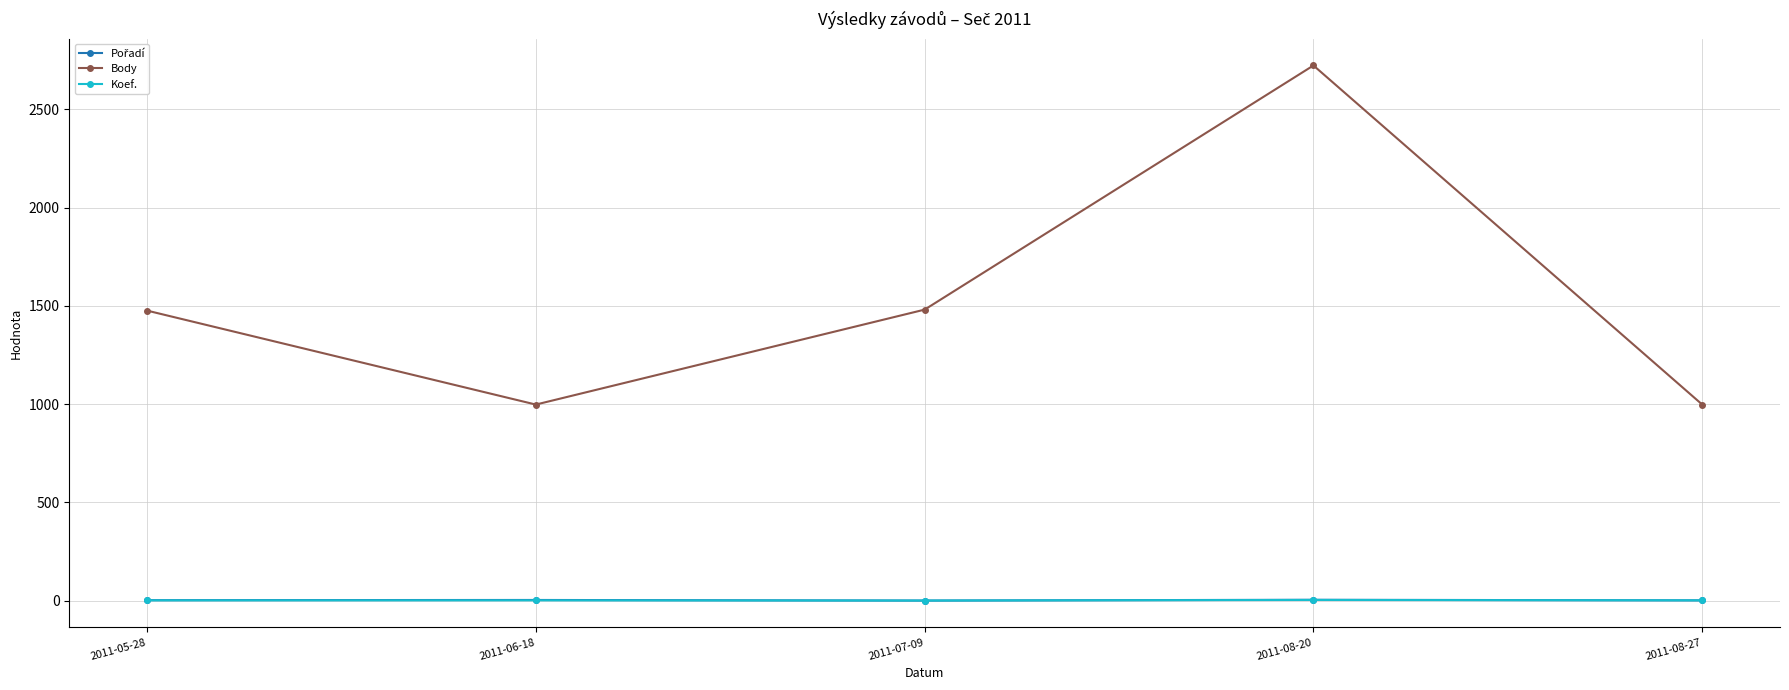

In Body, how many points are lower than both neighbors (excluding endpoints)?

1